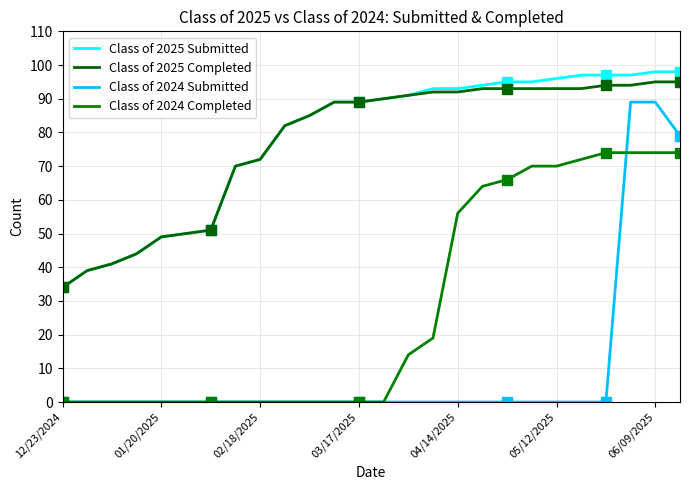

What is the average value of the Class of 2025 Submitted series?

78